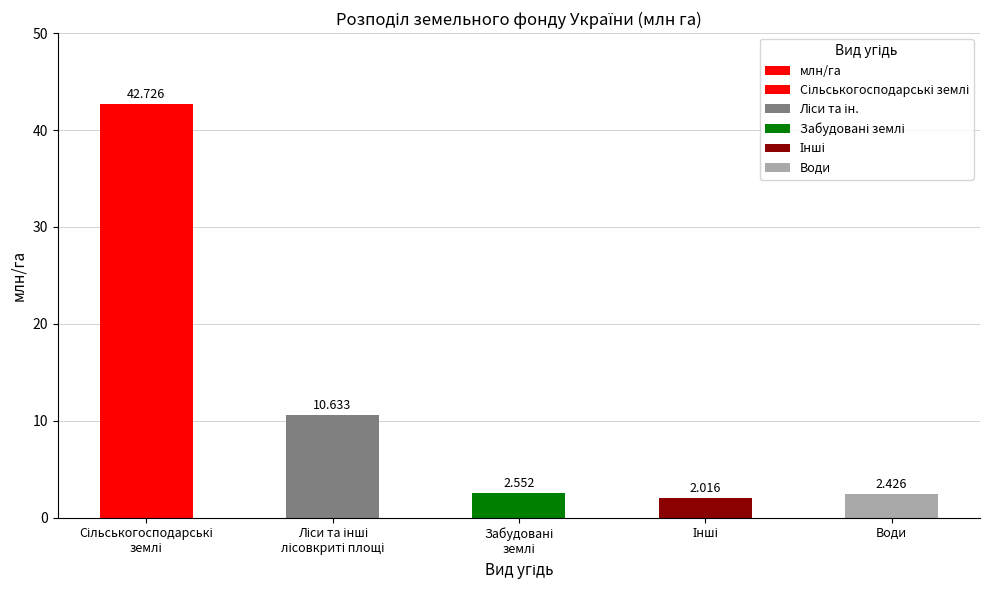

Rank the categories by value from lowest to highest.

Інші, Води, Забудовані
землі, Ліси та інші
лісовкриті площі, Сільськогосподарські
землі